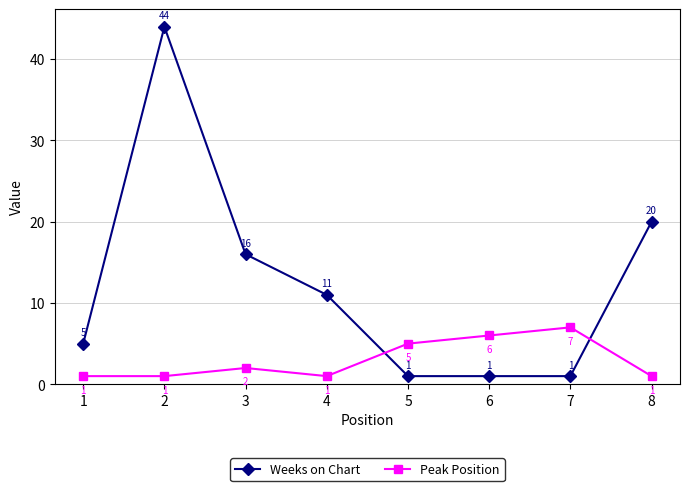

What is the average value of the Weeks on Chart series?

12